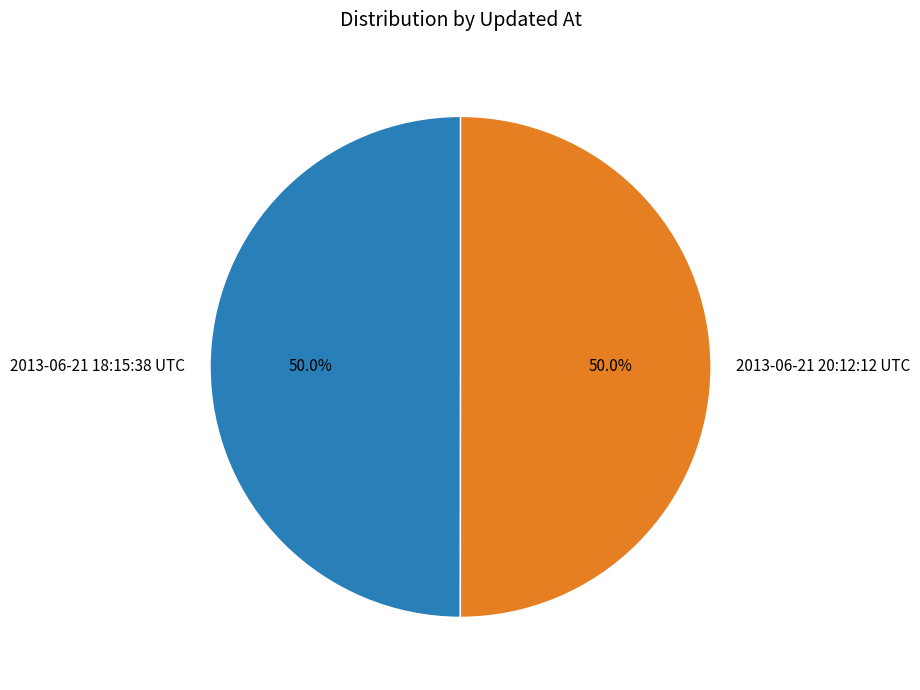

Approximately how many times larger is the value at 2013-06-21 20:12:12 UTC compared to 2013-06-21 18:15:38 UTC?

1.0